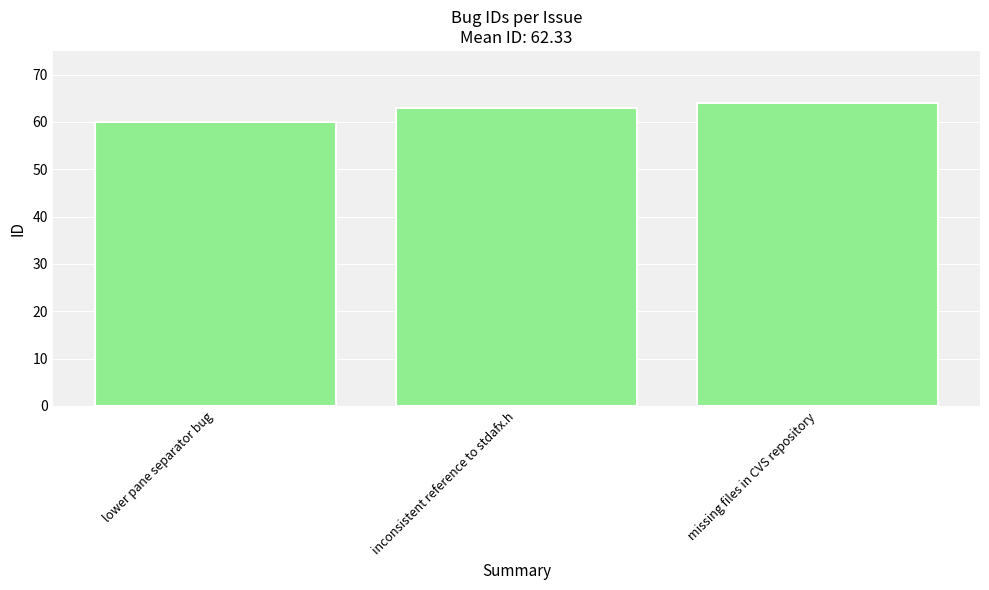

List the labels in order of value, smallest first.

lower pane separator bug, inconsistent reference to stdafx.h, missing files in CVS repository